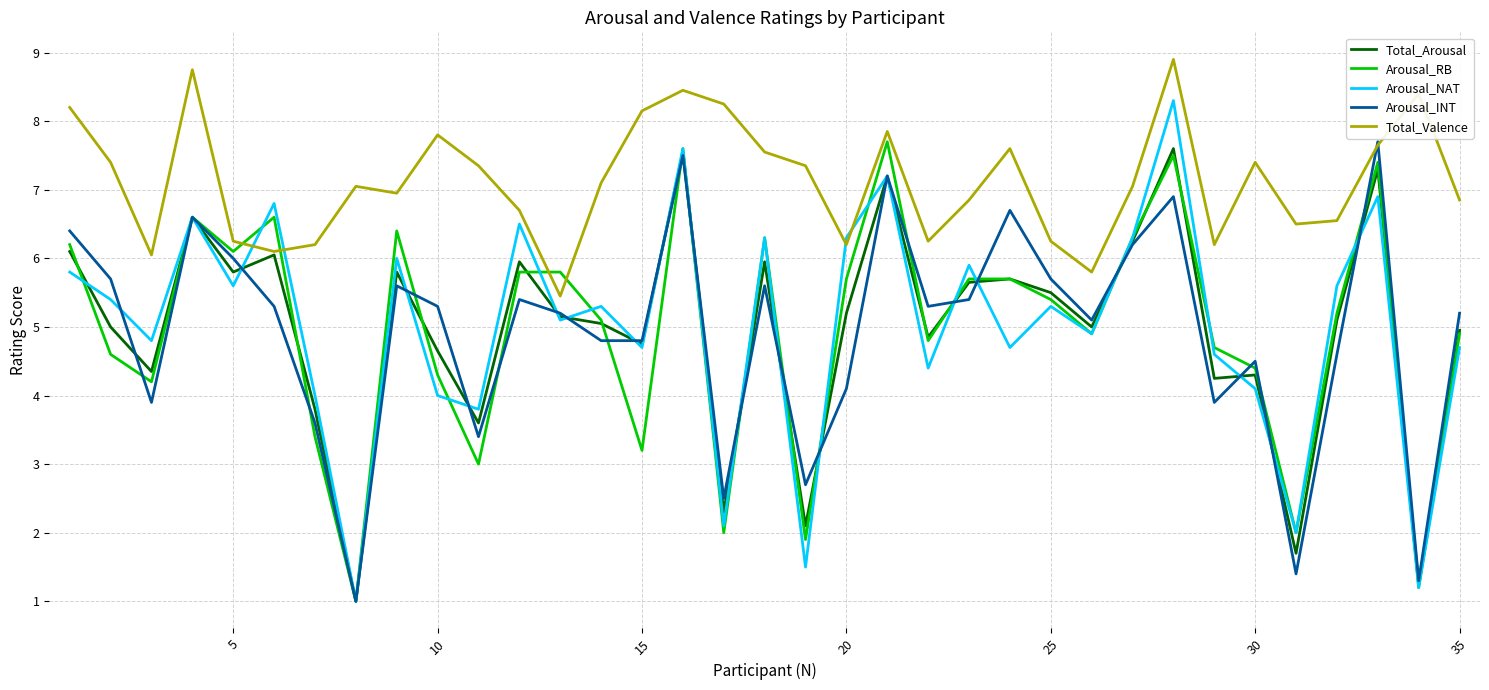

Which series has the widest spread of values?

Arousal_NAT